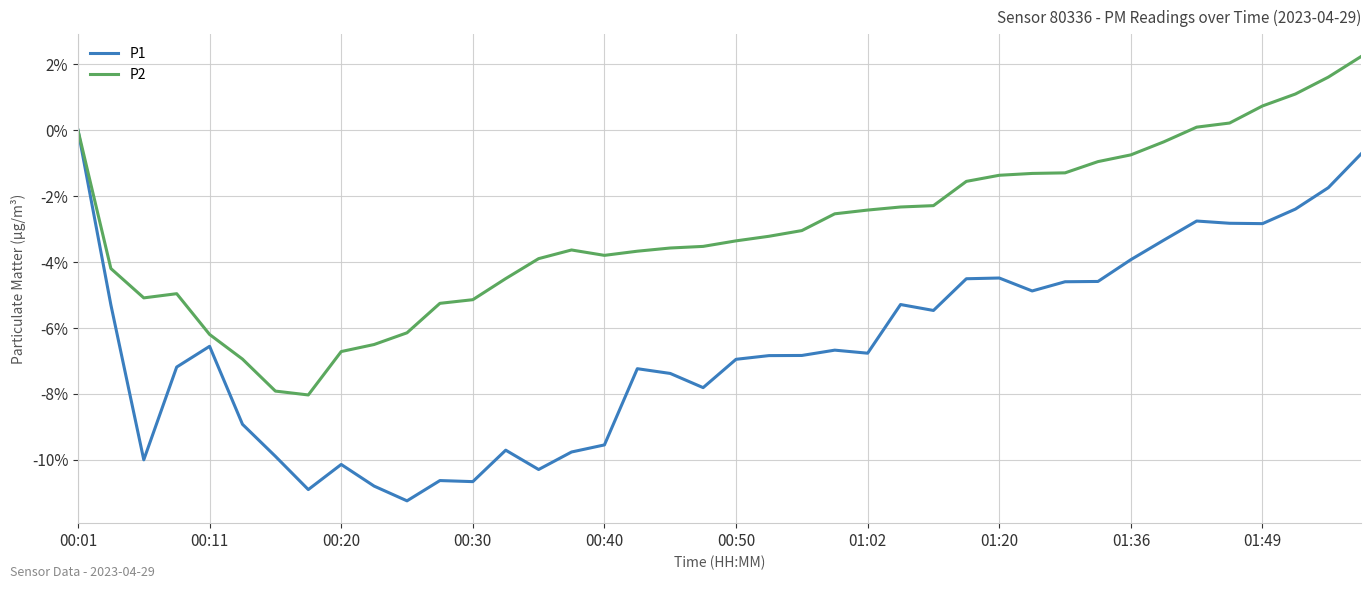

What is the maximum value shown in the chart?

2.2